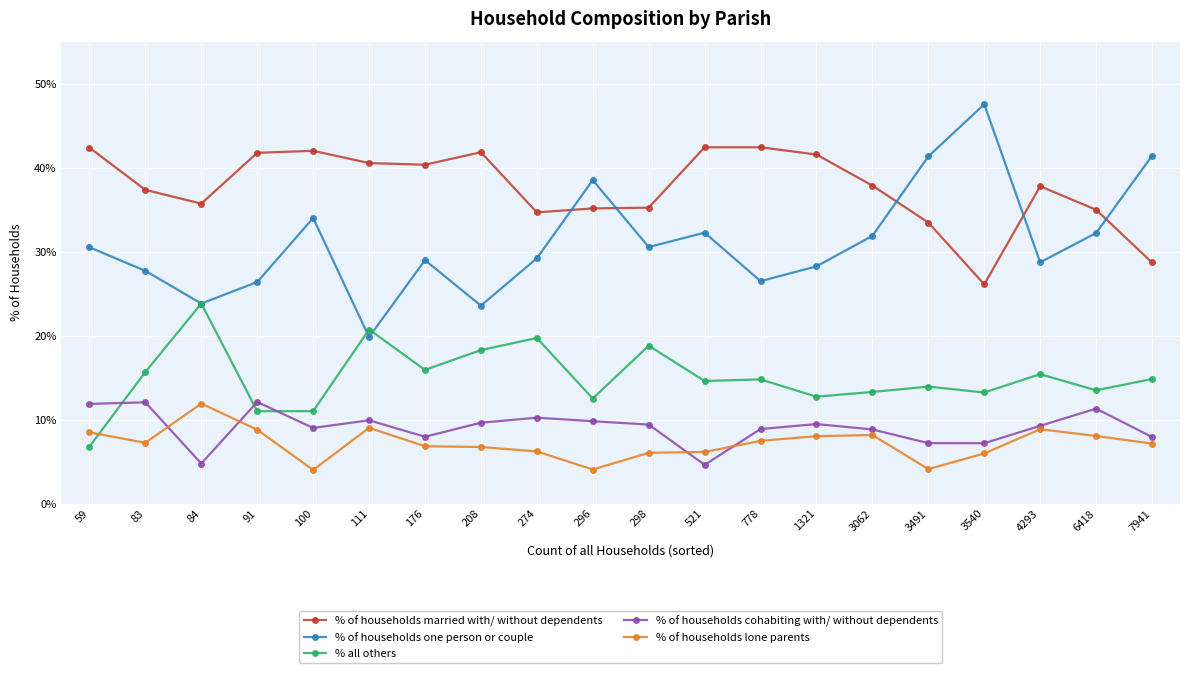

What is the difference between the maximum and minimum values in the % of households cohabiting with/ without dependents series?

7.5